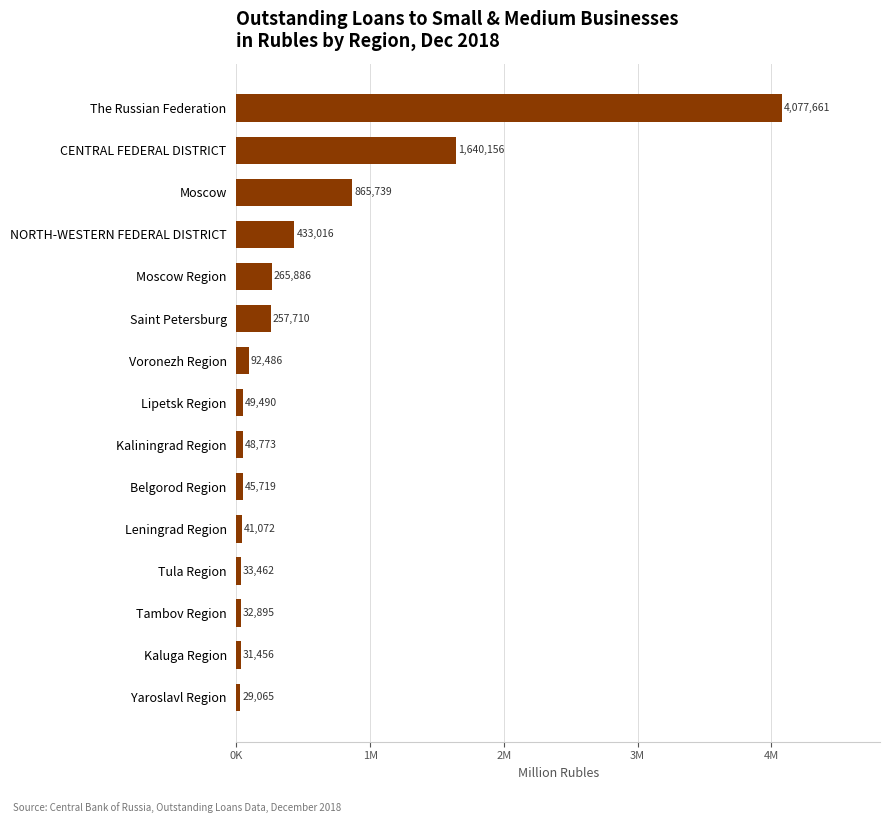

What is the average value?

529639